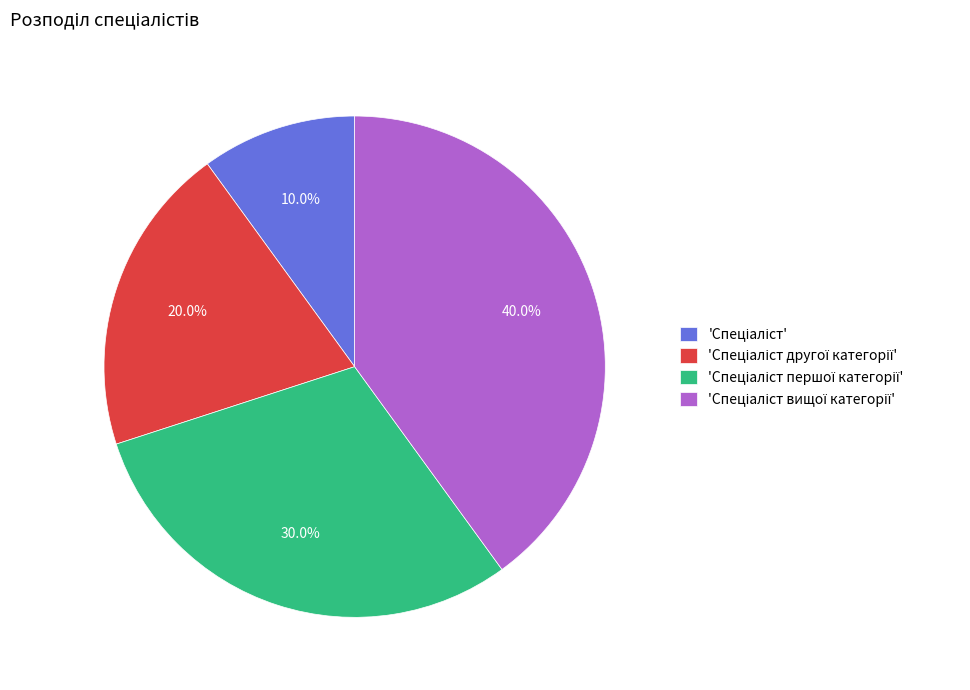

Is there a majority slice in this chart?

No